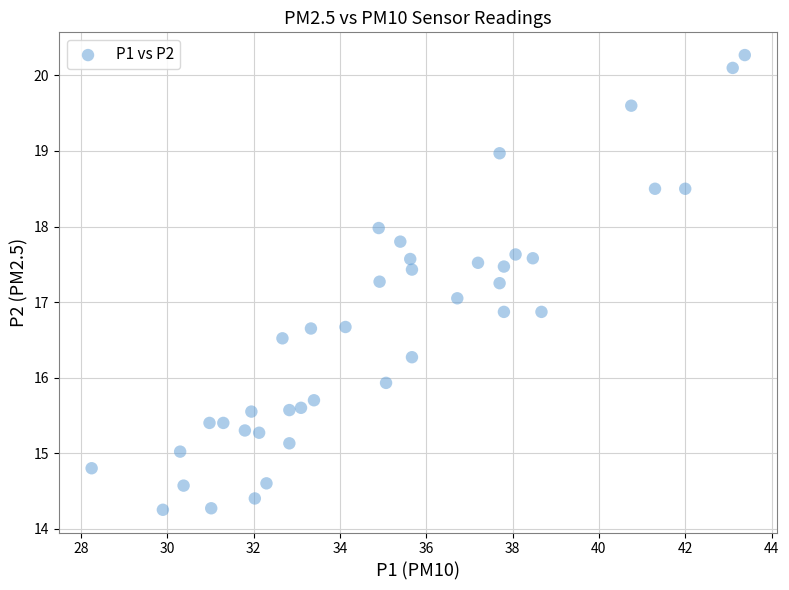

What is the range of Y values (max minus min)?

6.0